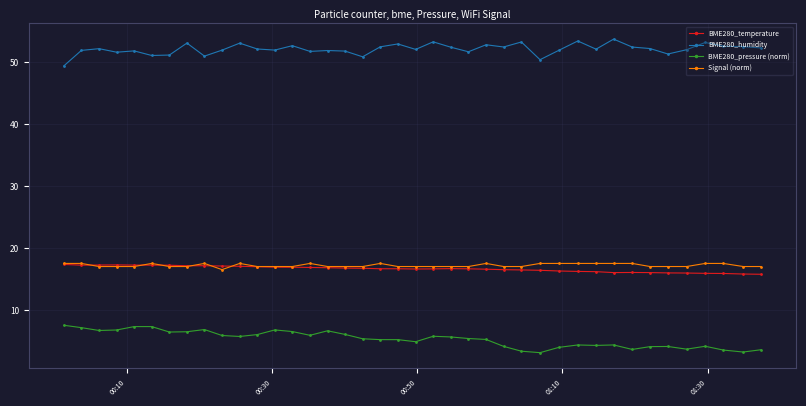

True or false: BME280_pressure (norm) and Signal (norm) intersect in this chart.

False